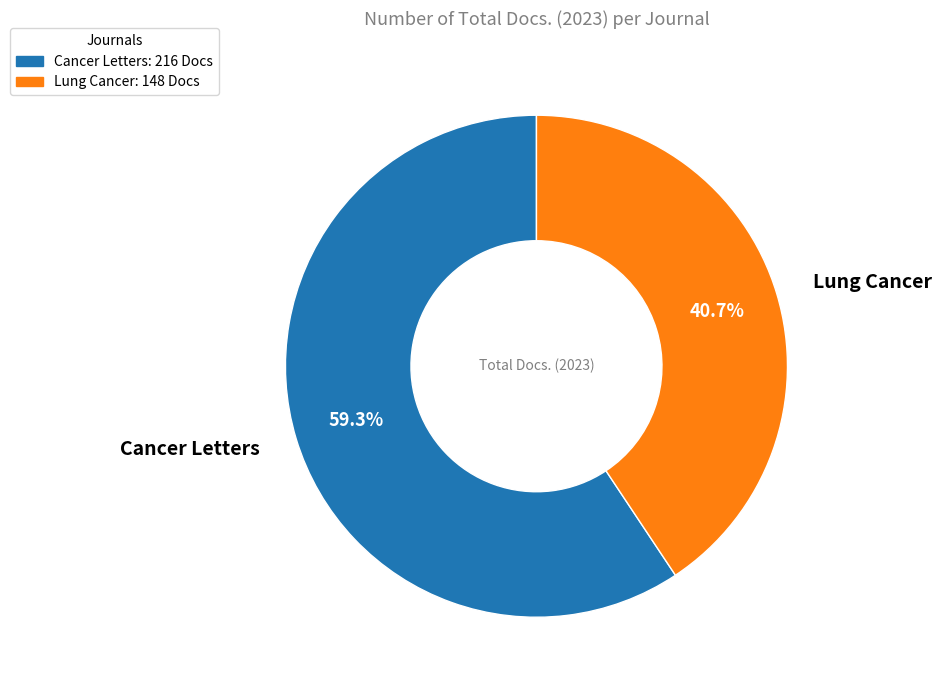

What is the largest slice in the pie chart?

Cancer Letters